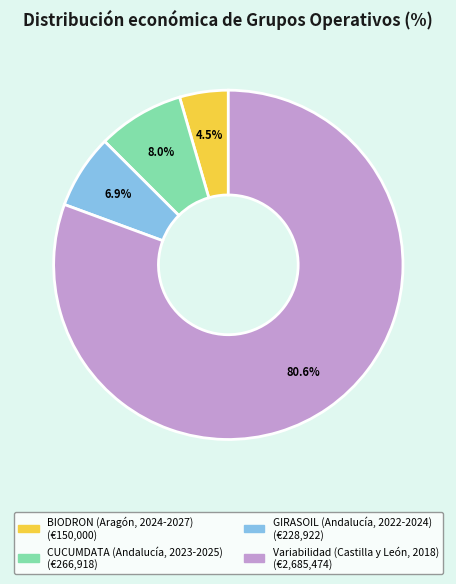

Rank the categories by value from highest to lowest.

Variabilidad (Castilla y León, 2018), CUCUMDATA (Andalucía, 2023-2025), GIRASOIL (Andalucía, 2022-2024), BIODRON (Aragón, 2024-2027)